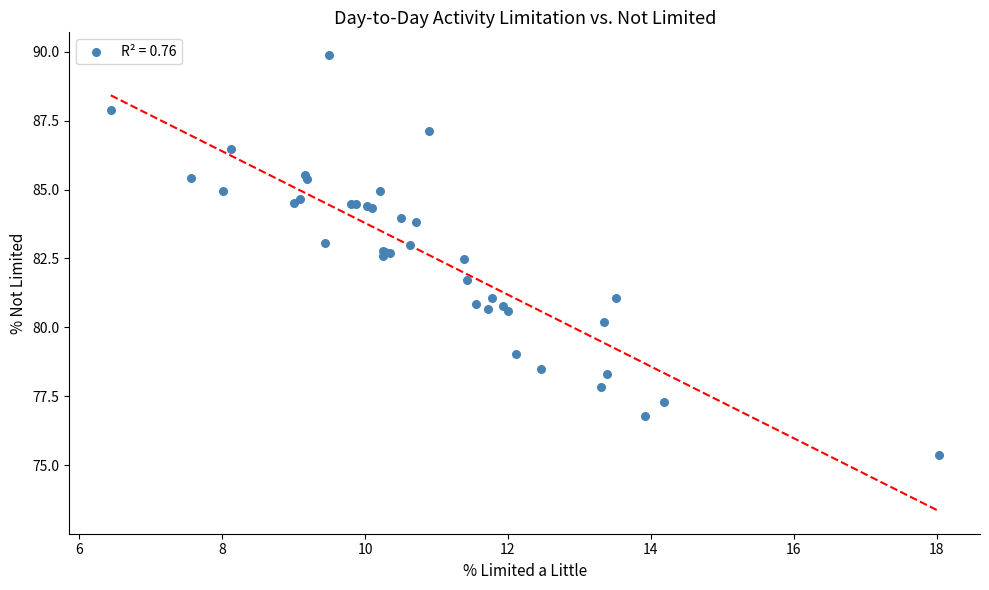

What Y value in the scatter plot is closest to 82?

81.7